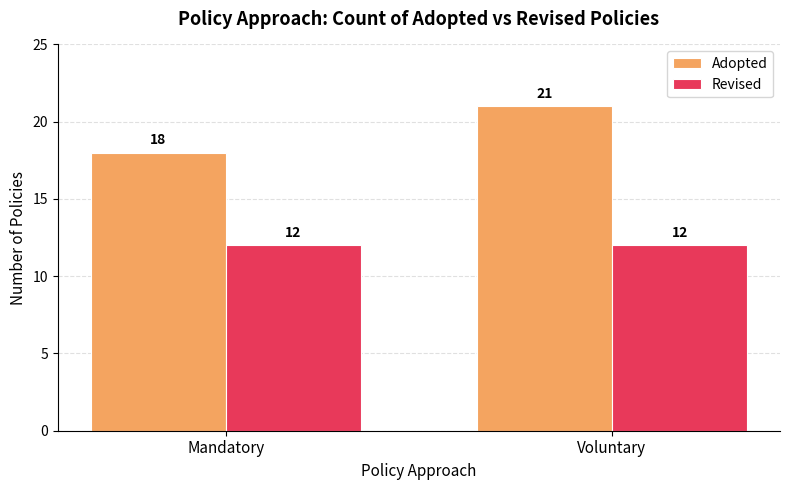

Which series has the widest spread of values?

Adopted